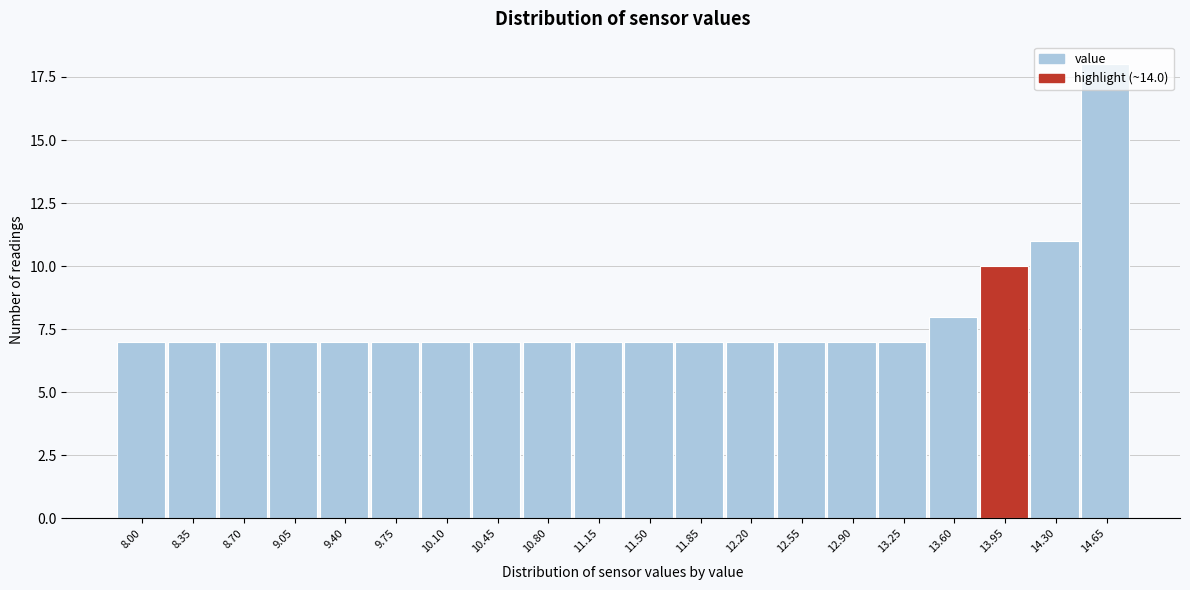

At which category does the chart reach its peak across all series?

14.65